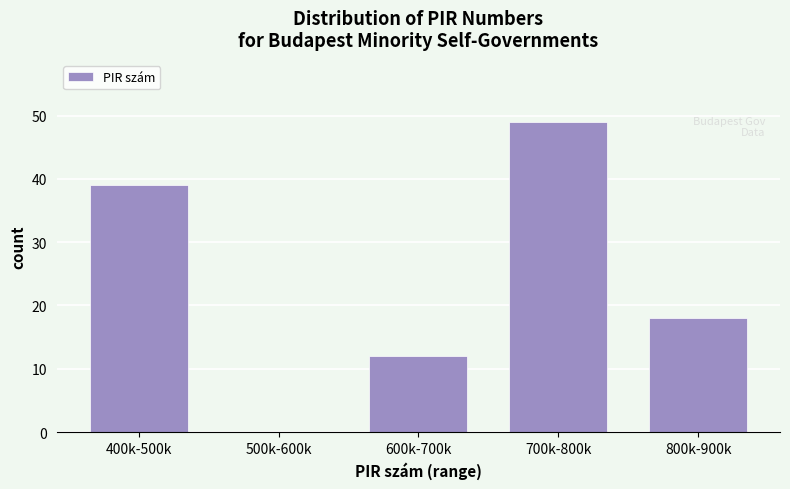

Between 800k-900k and 400k-500k, which is larger?

400k-500k